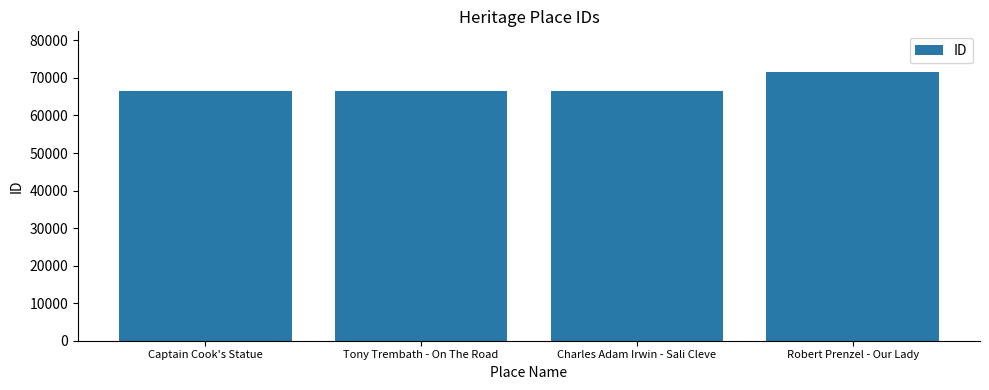

The value at Captain Cook's Statue is 66406. True or false?

True